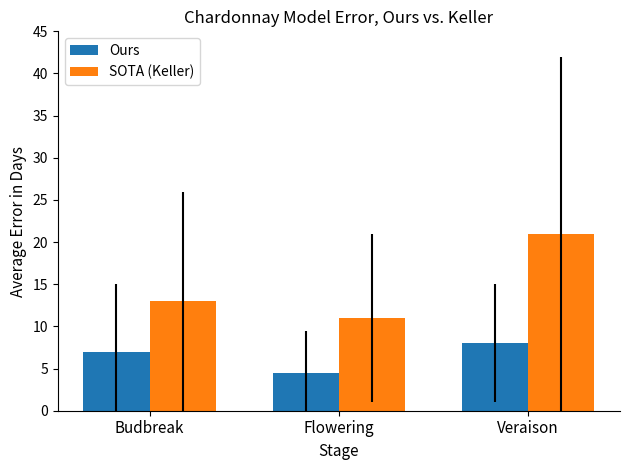

What are all the series names shown in the legend?

Ours, SOTA (Keller)